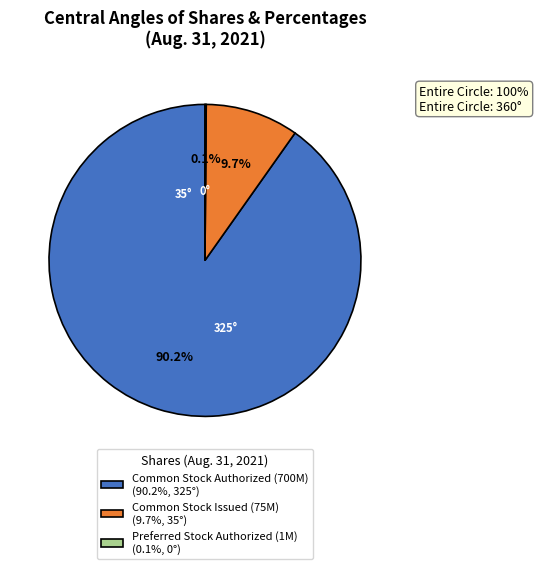

What portion of the pie excludes Common Stock Issued (75M) (9.7%, 35°)?

90.3%